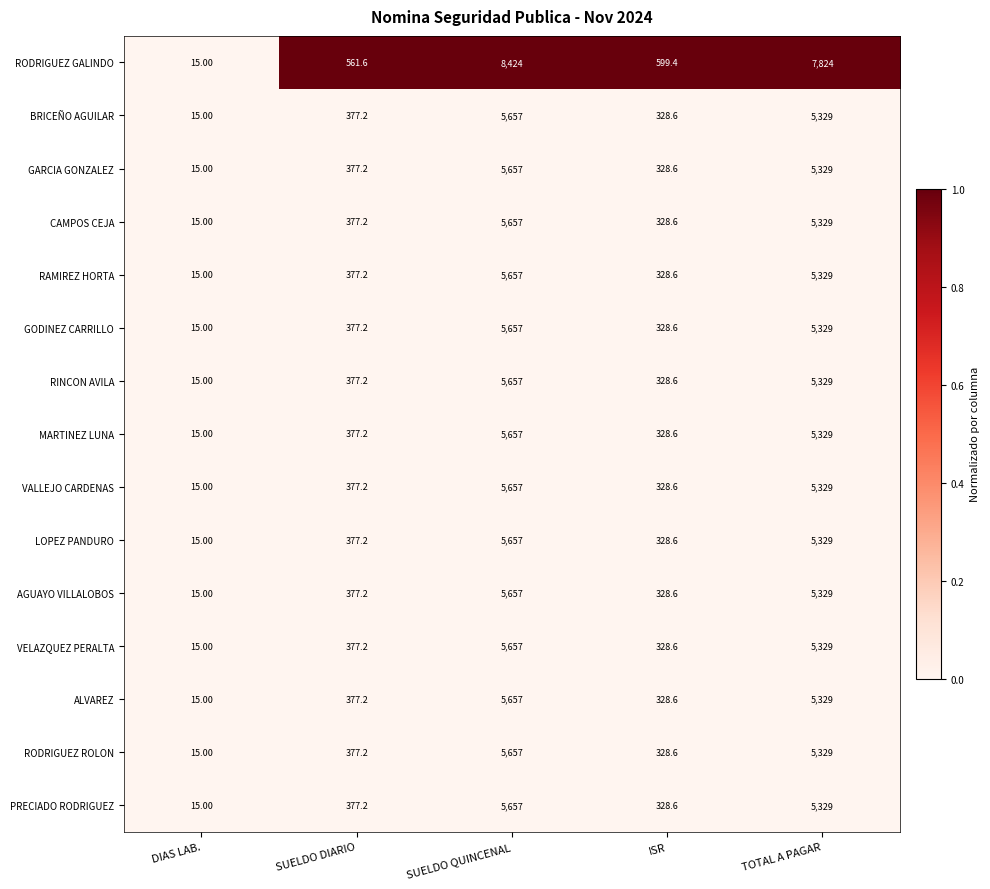

Rank the categories by GARCIA GONZALEZ value from highest to lowest.

SUELDO QUINCENAL, TOTAL A PAGAR, SUELDO DIARIO, ISR, DIAS LAB.